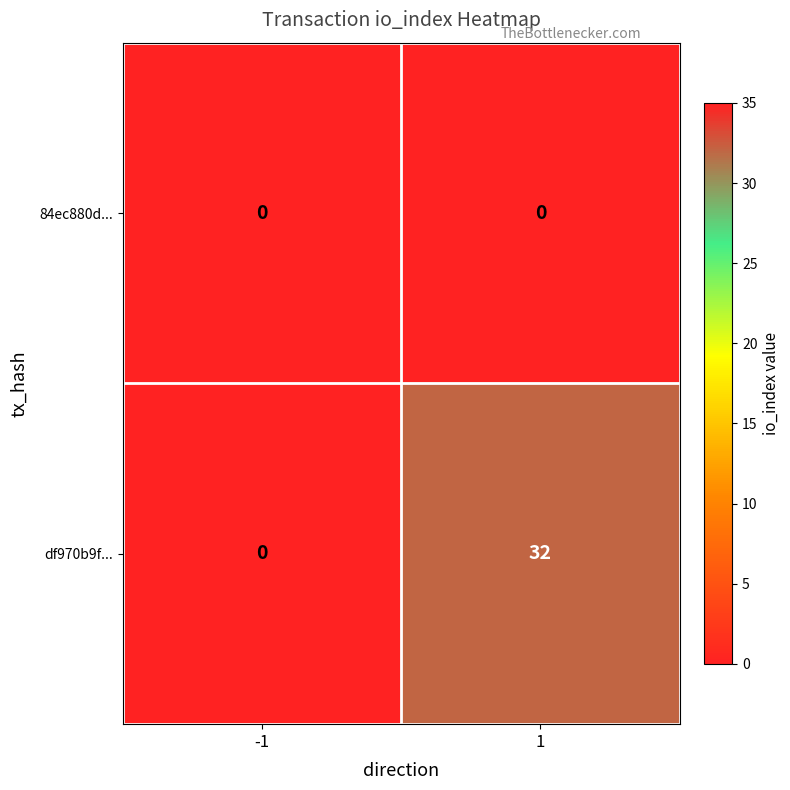

Rank the series at 1 from lowest to highest value.

84ec880d..., df970b9f...